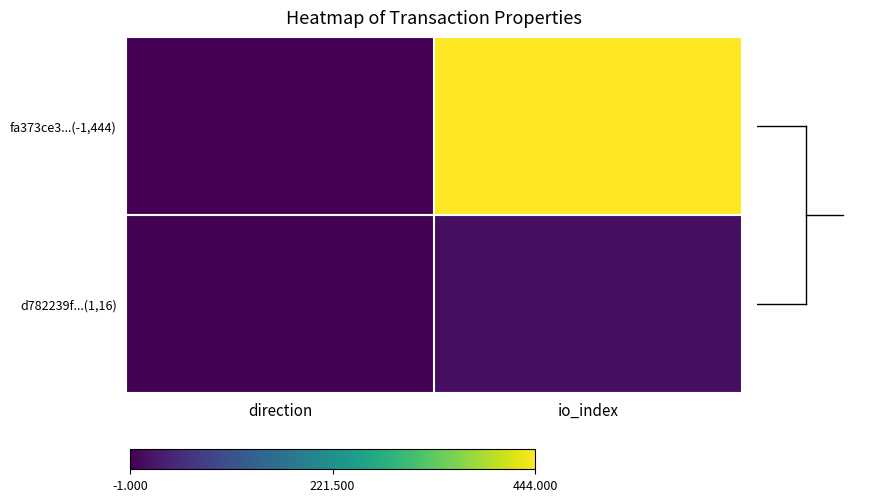

List the series in order of their overall mean, lowest first.

d782239f...(1,16), fa373ce3...(-1,444)